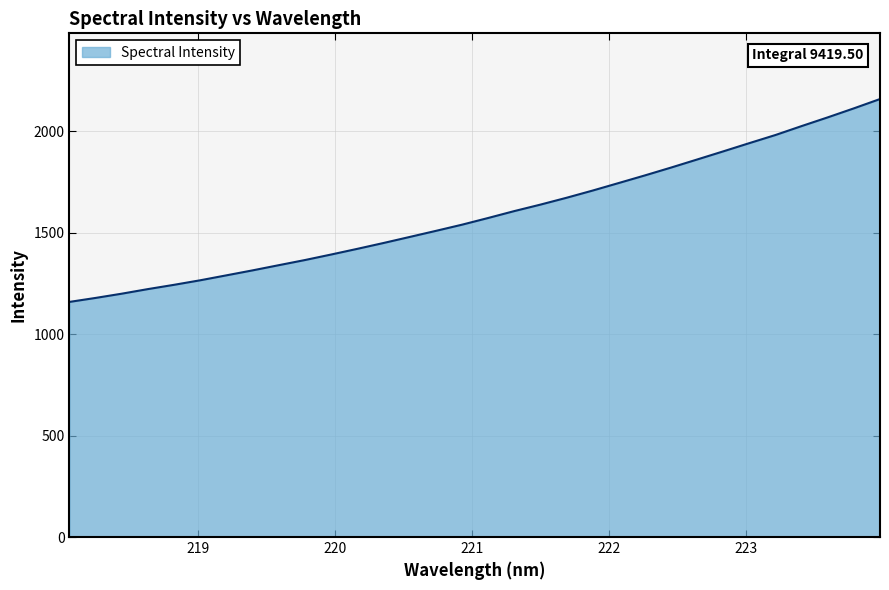

How many lines are shown in the chart?

1